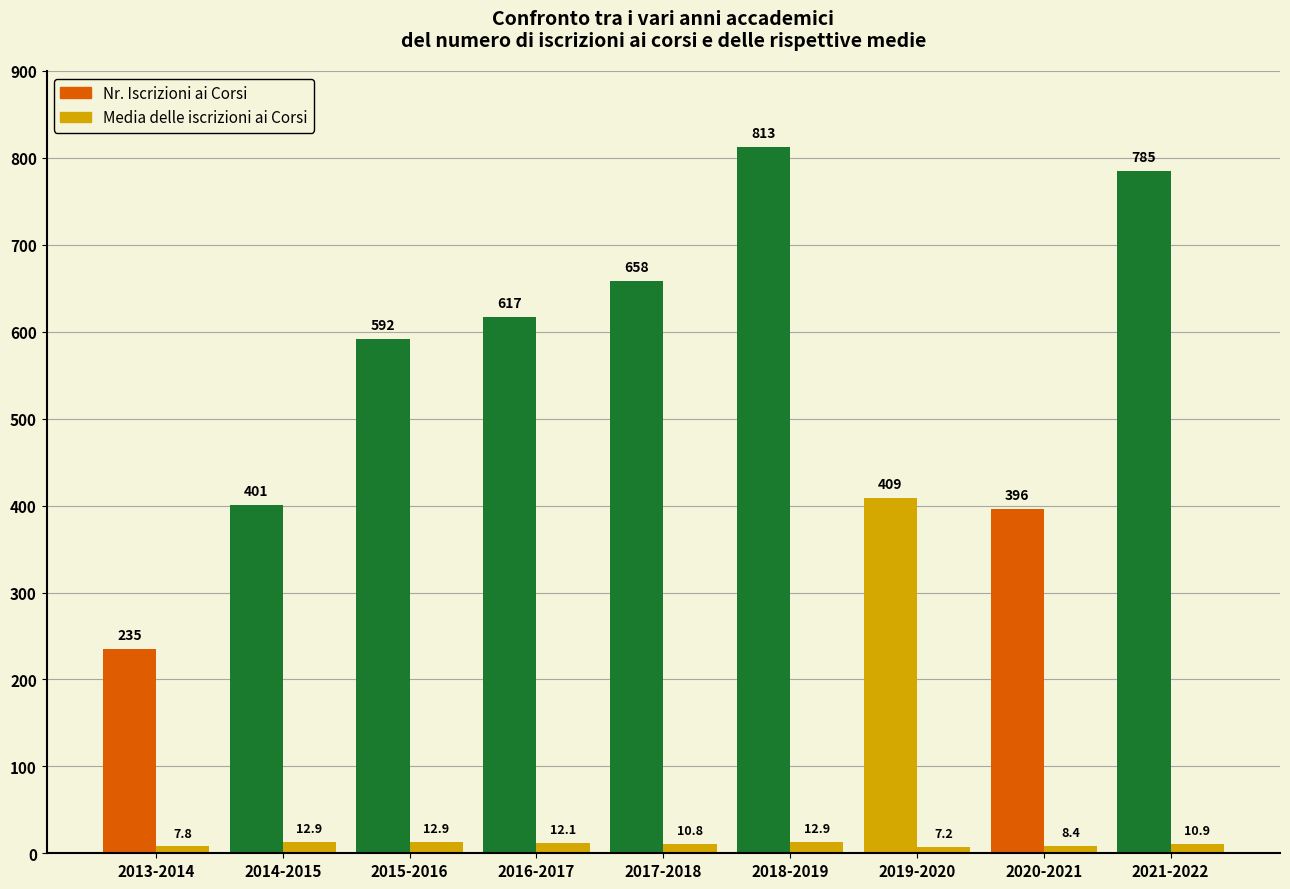

How many series are shown in this chart?

2